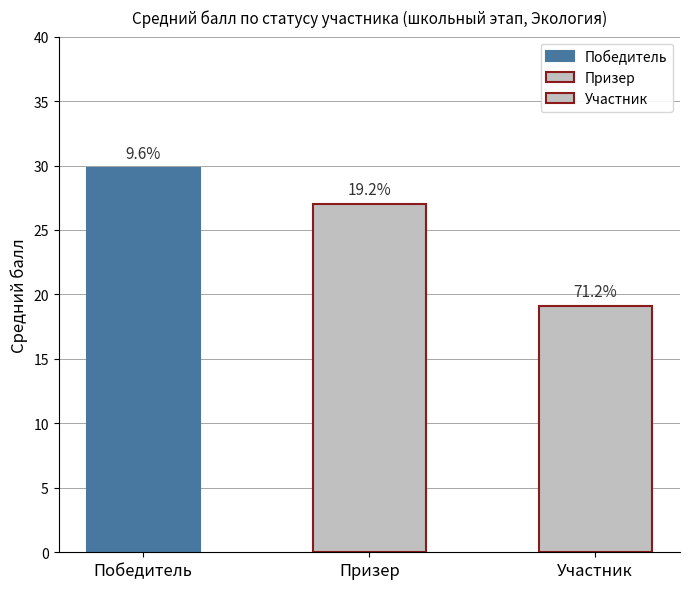

Rank the categories by value from lowest to highest.

Участник, Призер, Победитель